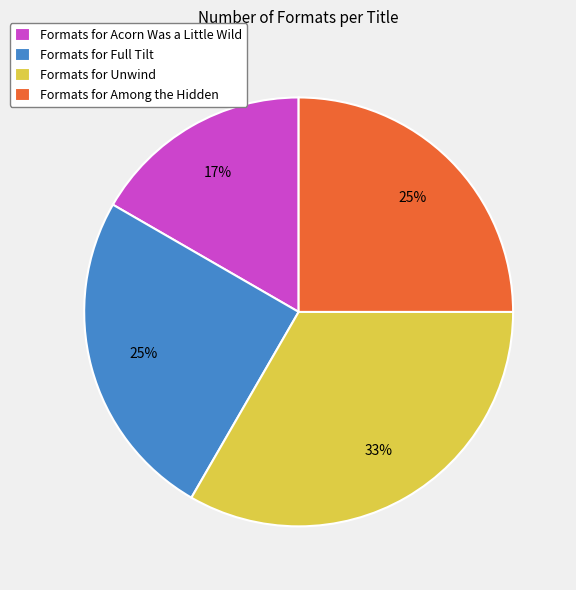

Is Formats for Among the Hidden the majority of the pie?

No